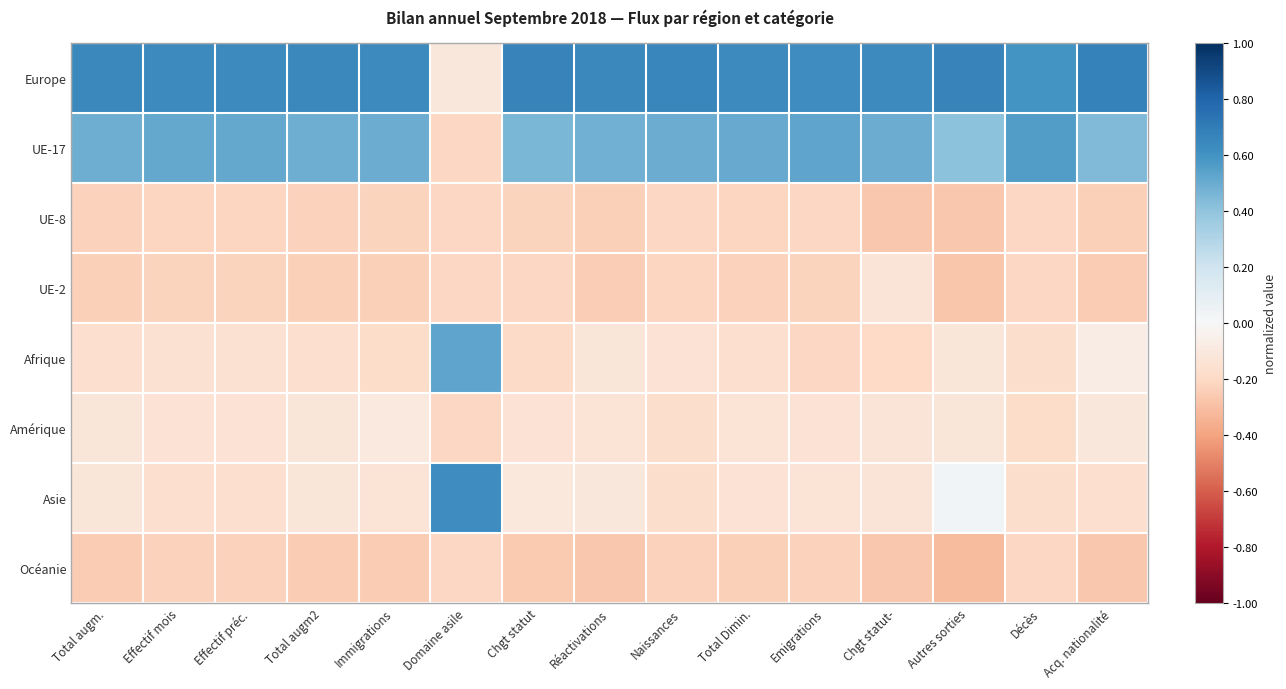

Between Effectif préc. and Réactivations, which is larger?

Réactivations